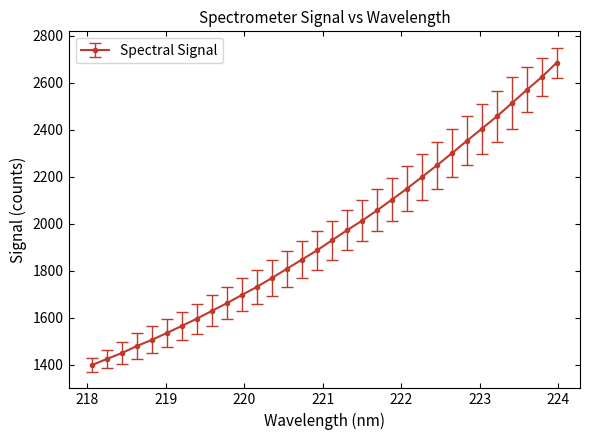

What is the average value?

1955.1